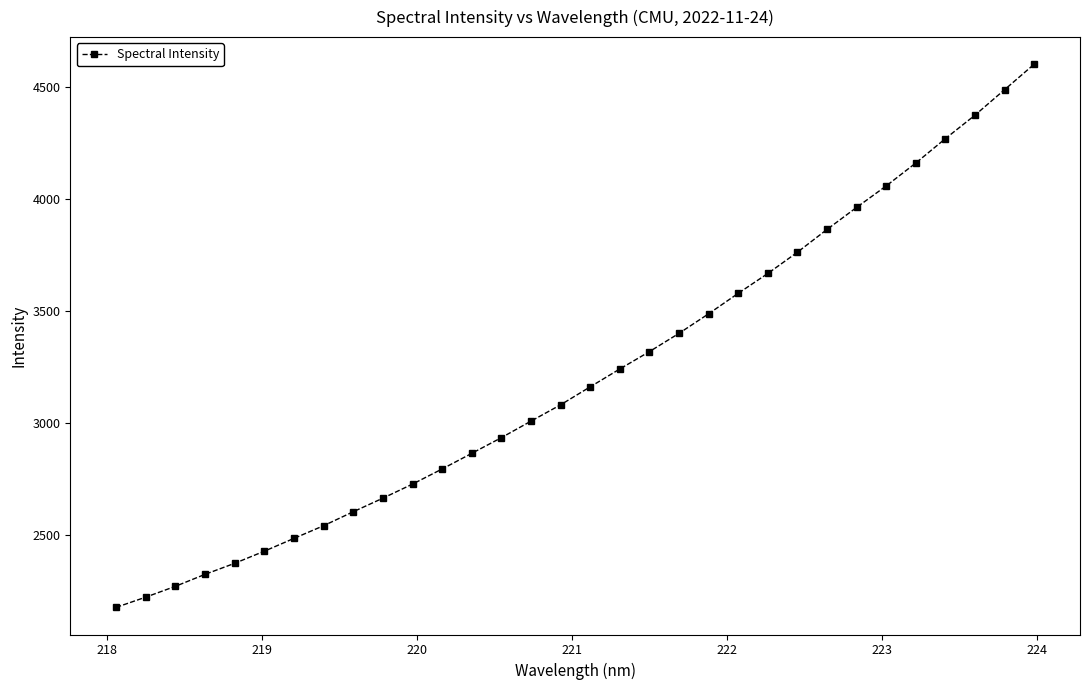

How many lines are shown in the chart?

1